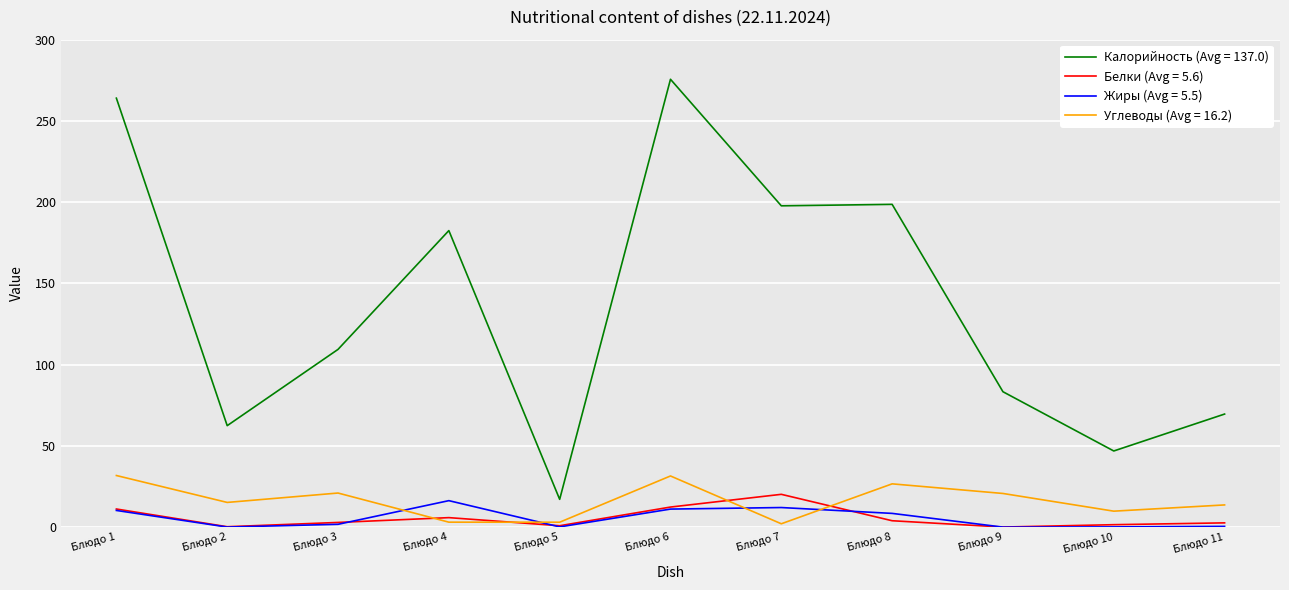

True or false: Калорийность (Avg = 137.0) and Белки (Avg = 5.6) intersect in this chart.

False